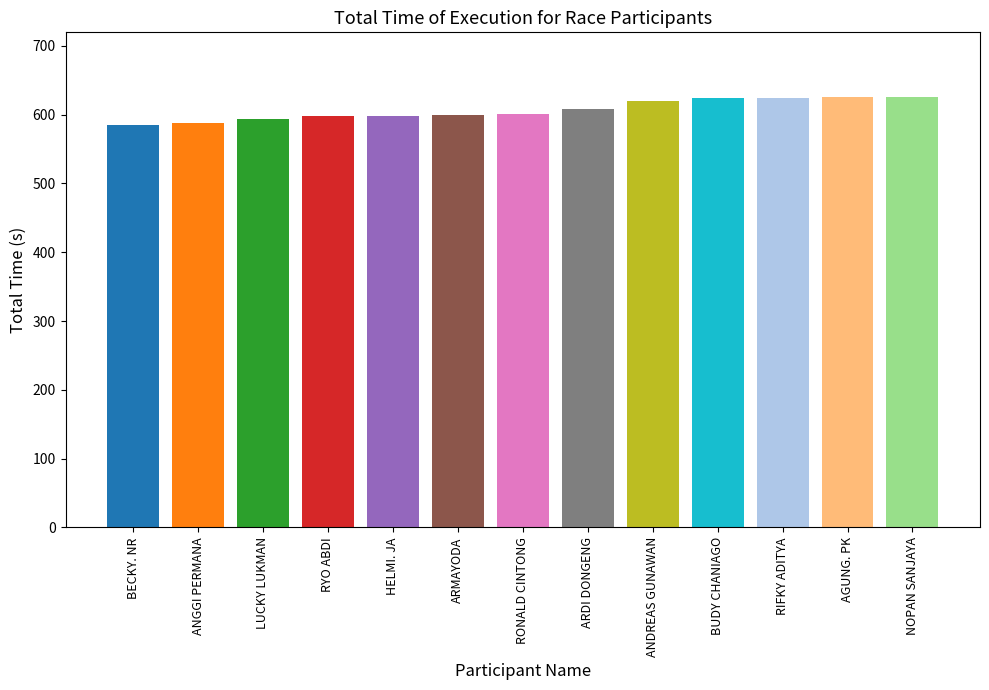

What is the value of the 7th bar from the left?

600.7